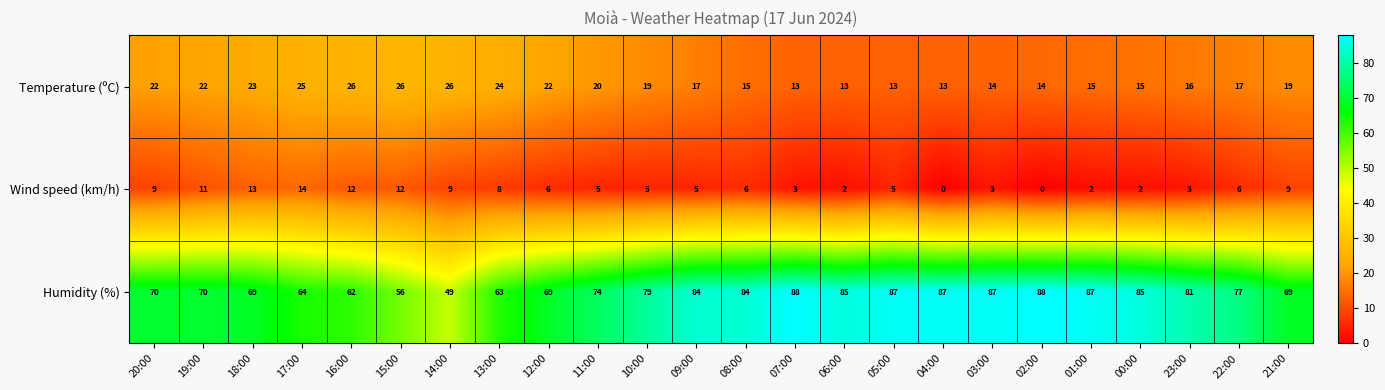

What is the sum of all Humidity (%) values?

1814